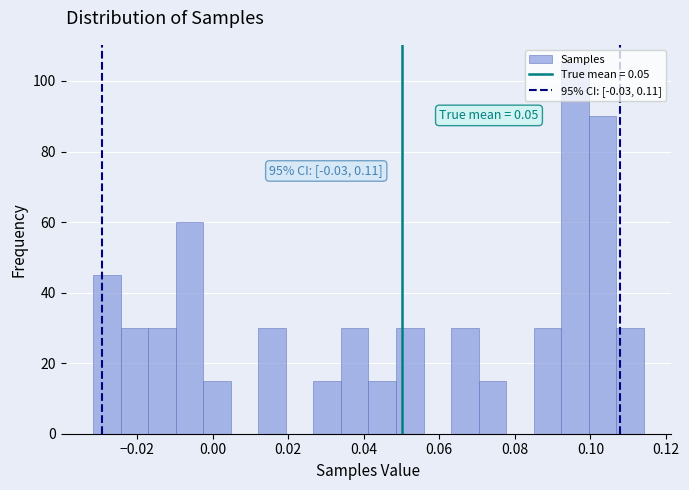

Read against the x-axis, roughly where is the centre of the tallest bar?

0.096